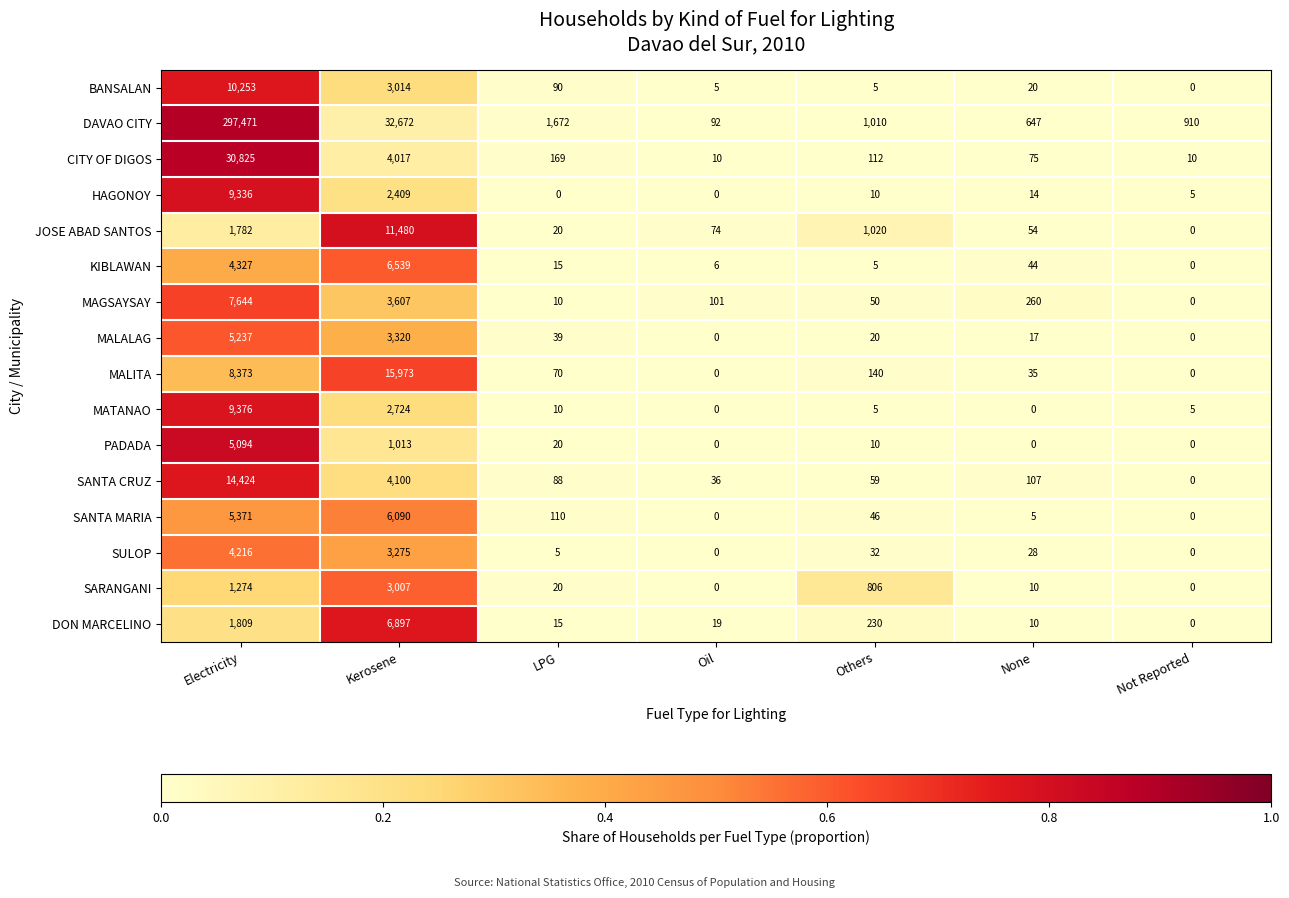

What is the sum of all JOSE ABAD SANTOS values?

14430